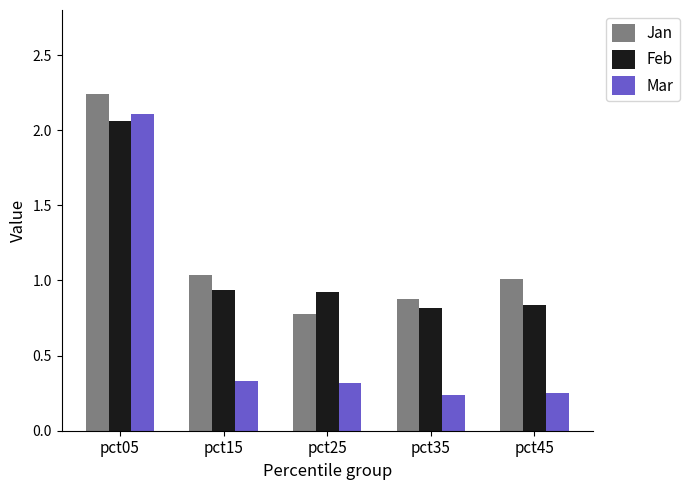

Which category has the highest value in the Jan series?

pct05